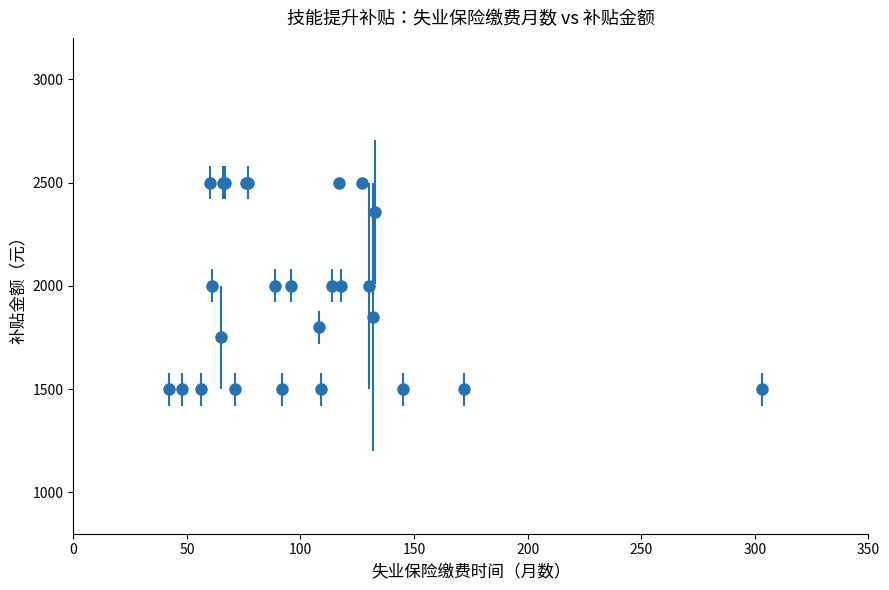

What is the maximum value shown in the chart?

2500.0